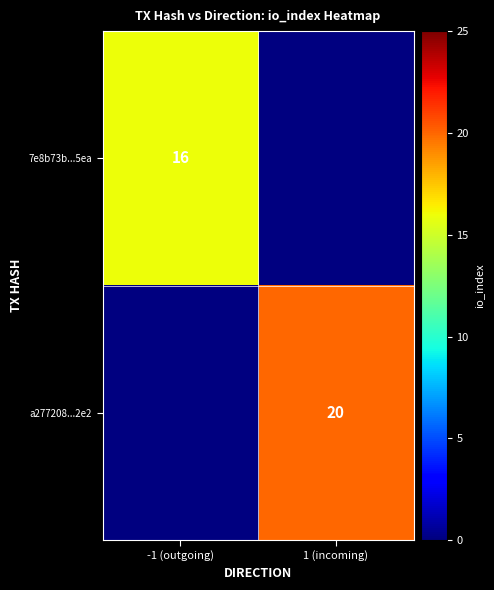

How many distinct data groups are displayed?

2